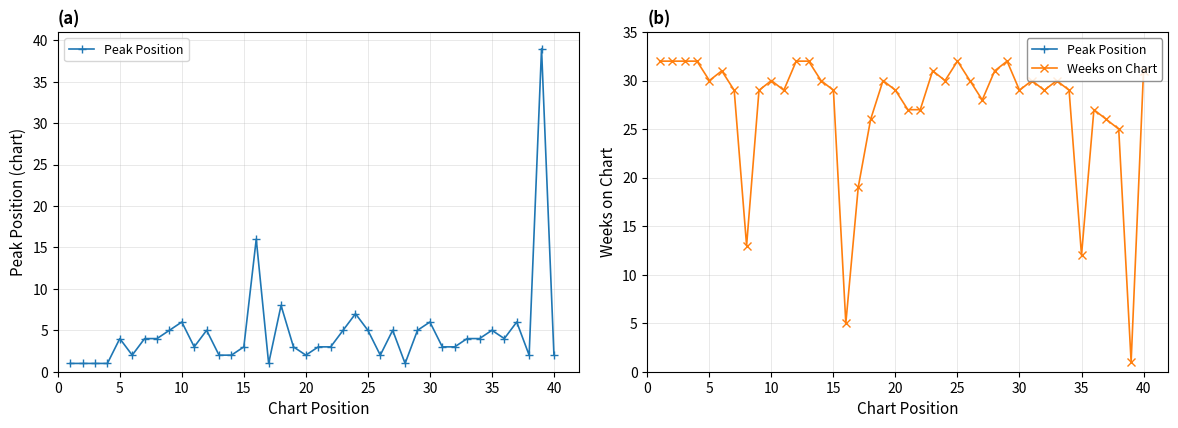

Is the value of Weeks on Chart at 21 greater than the value of Peak Position at 15?

Yes